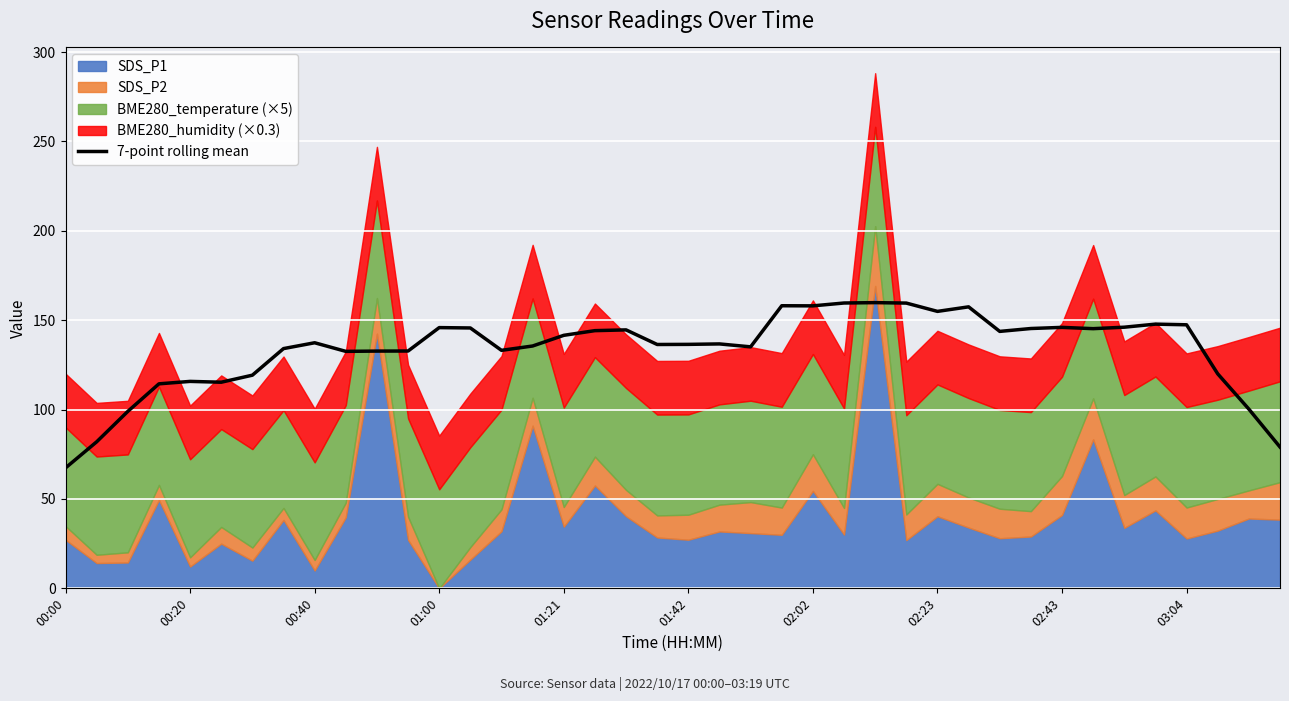

What is the difference between the second highest and minimum values?

92.2